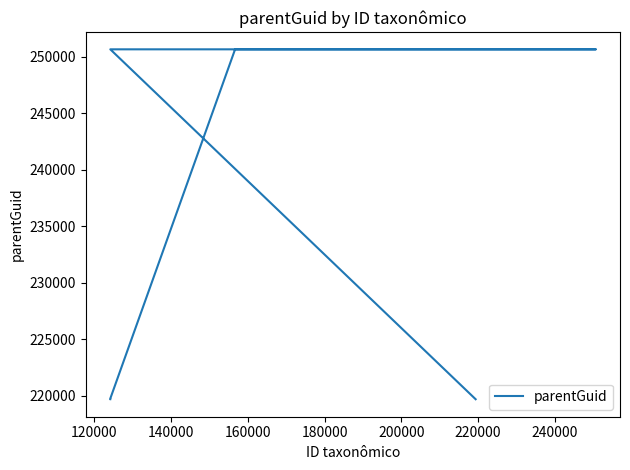

What is the difference between the maximum and minimum values?

30958